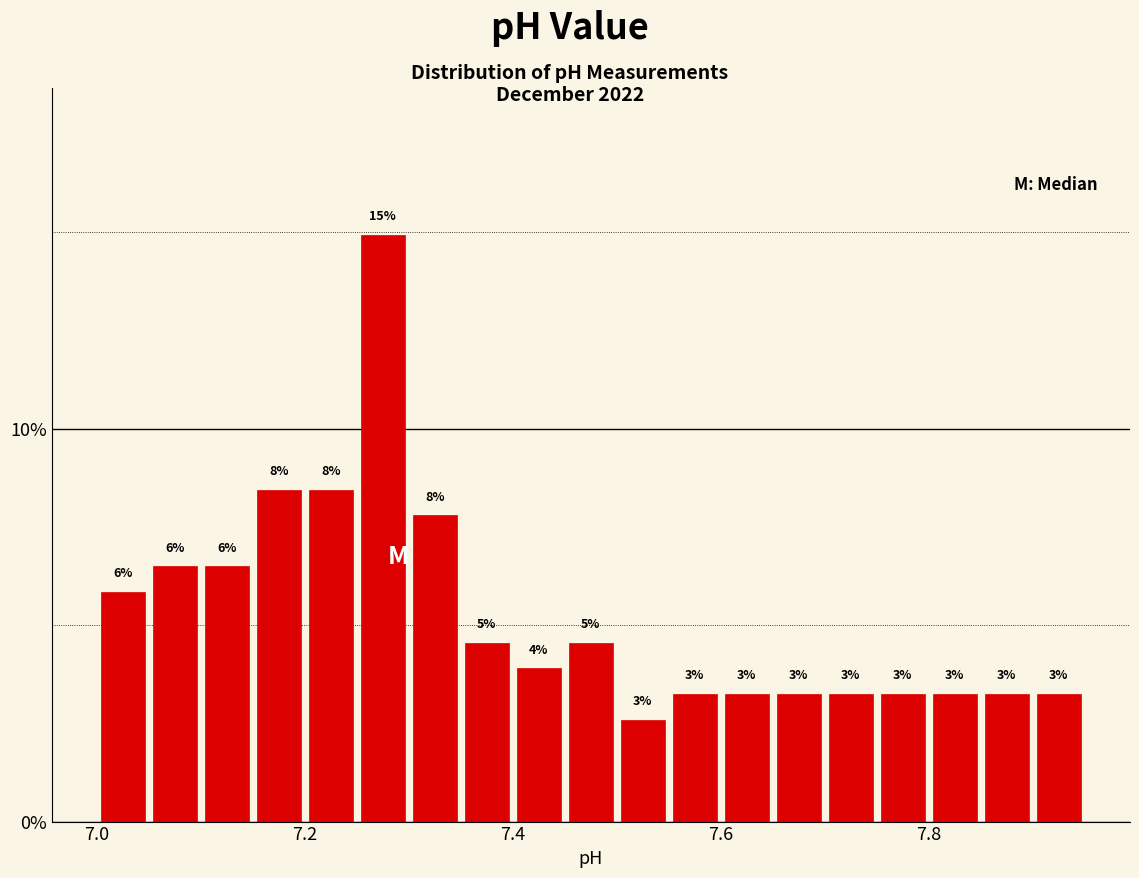

Around what value on the x-axis is the tallest bar? Give the approximate position of its centre, as read against the axis.

7.28